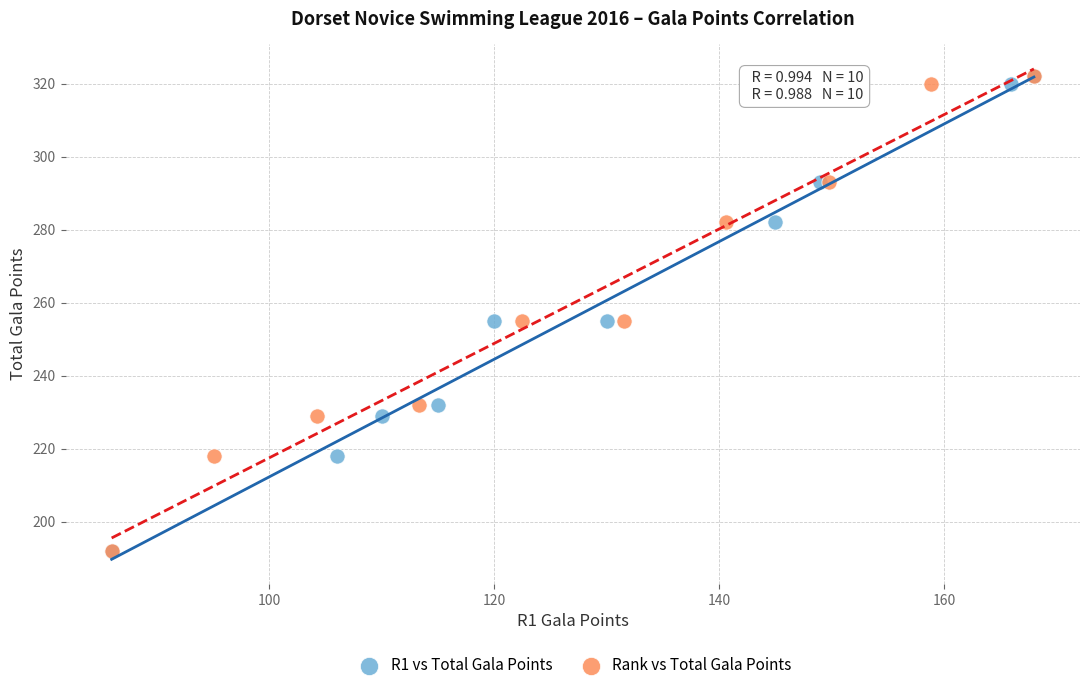

What are all the series names shown in the legend?

R1 vs Total Gala Points, Rank vs Total Gala Points